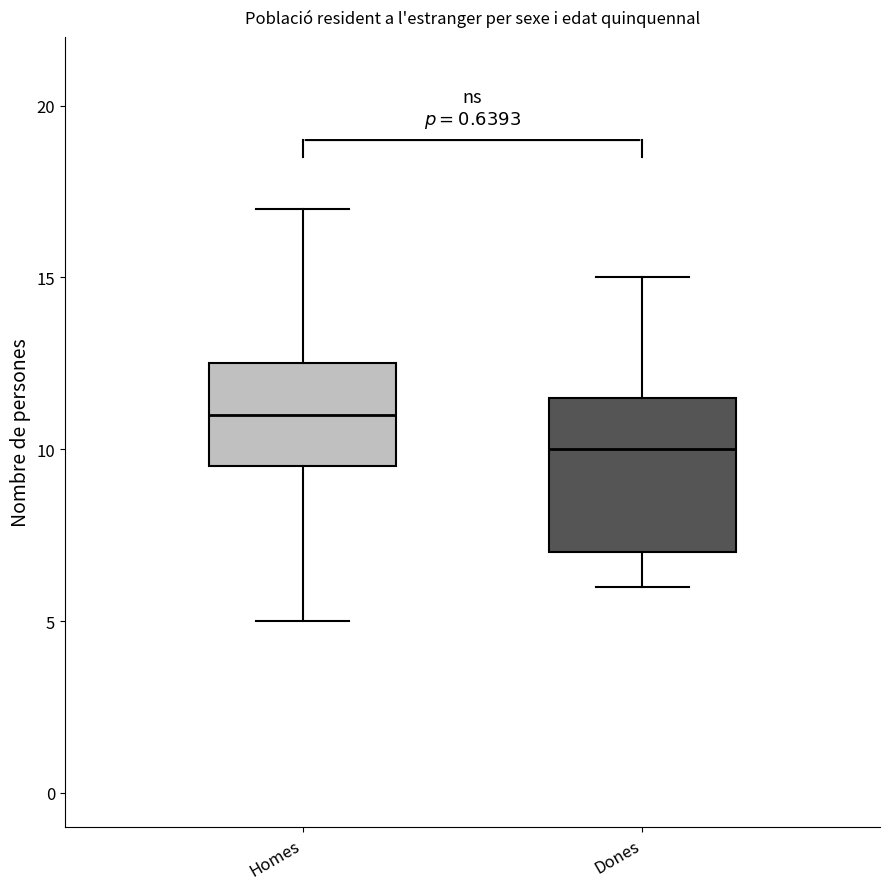

Which box has the lowest median line?

Dones